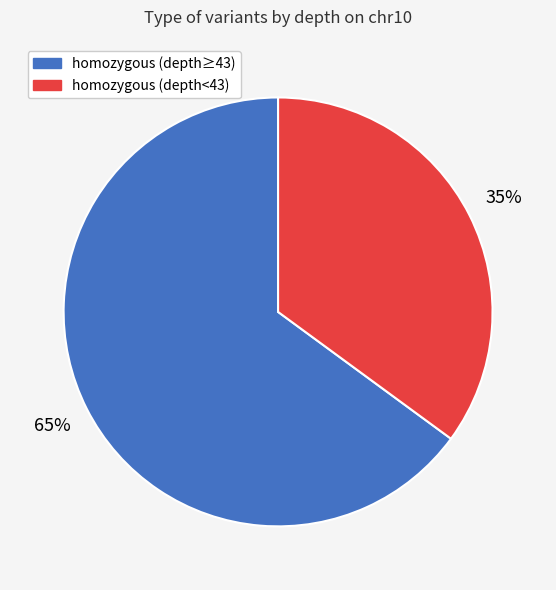

To the nearest percent, what is the difference between the largest and smallest slice percentages?

30%